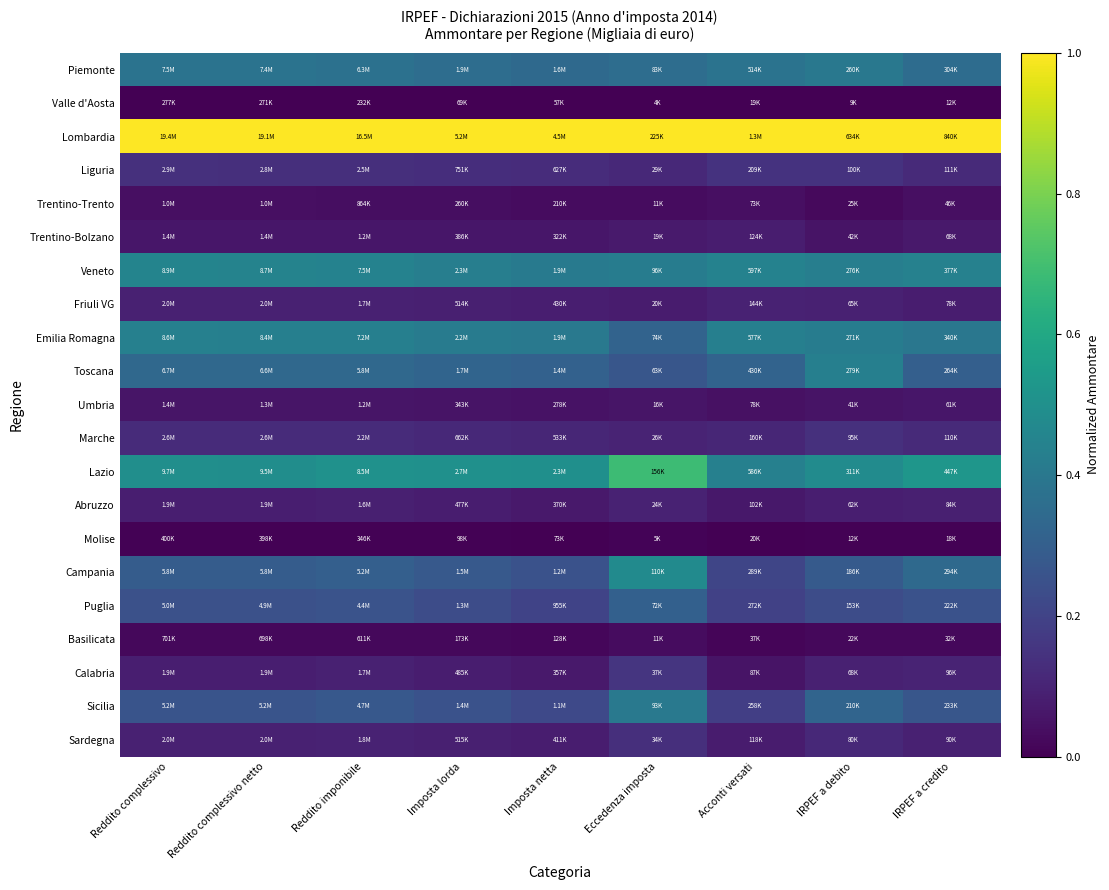

At which category is the sum across all series the highest?

Eccedenza imposta